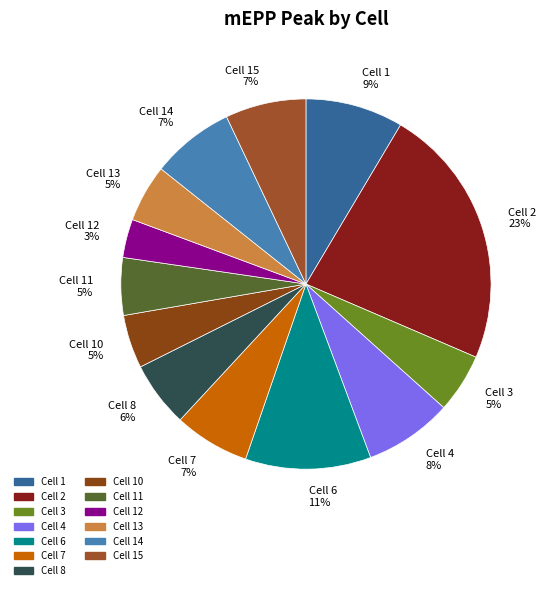

To the nearest percent, what percentage of the pie is Cell 8 6%?

6%